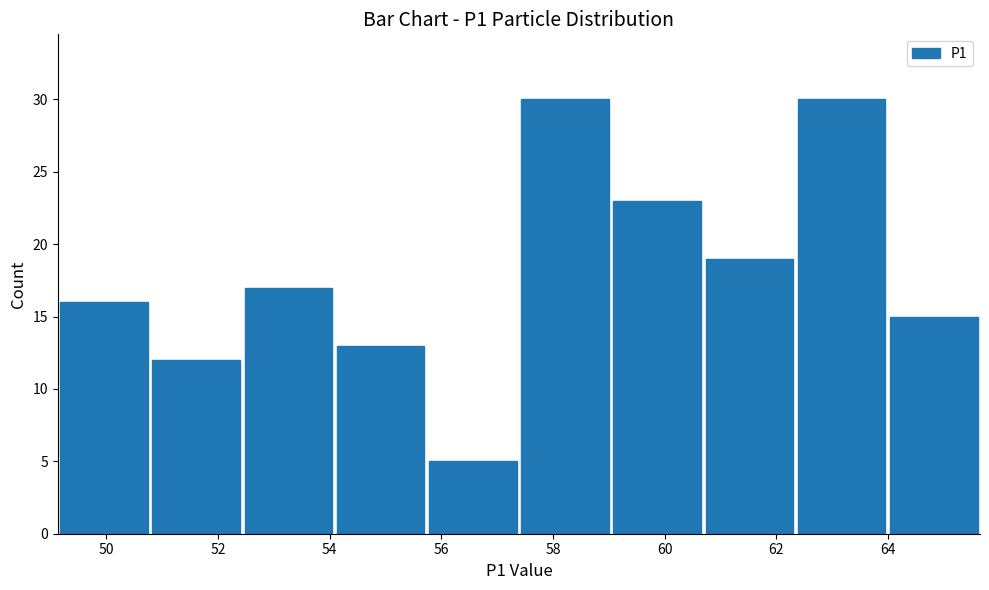

How tall is the bar that spans 50.8 to 52.4 on the x-axis? Neither the bar edges nor the heights are printed on the chart, so give them approximately, as read against the axes.

12